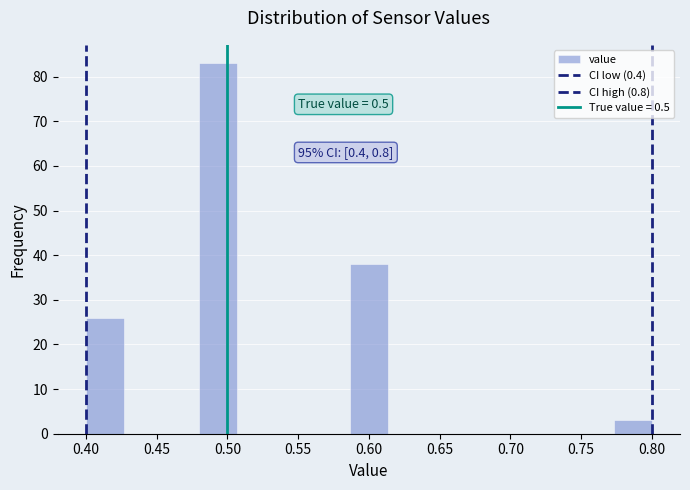

Which range on the x-axis has the tallest bar?

0.480 to 0.505